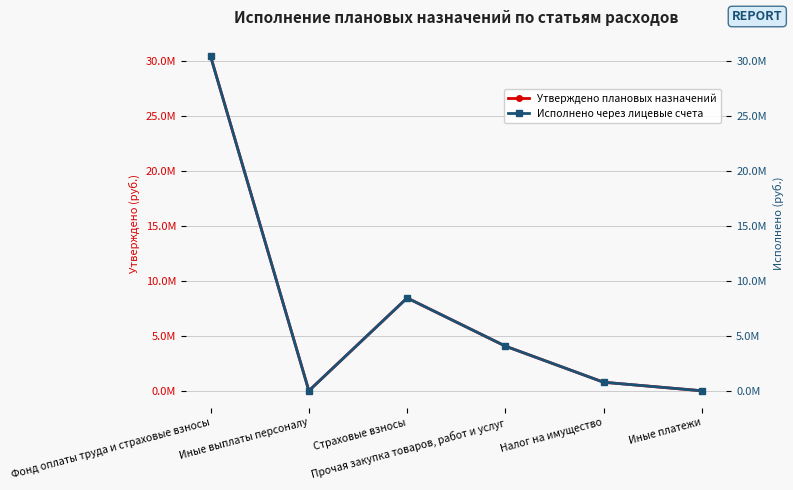

True or false: Исполнено через лицевые счета and Утверждено плановых назначений cross at least once.

False